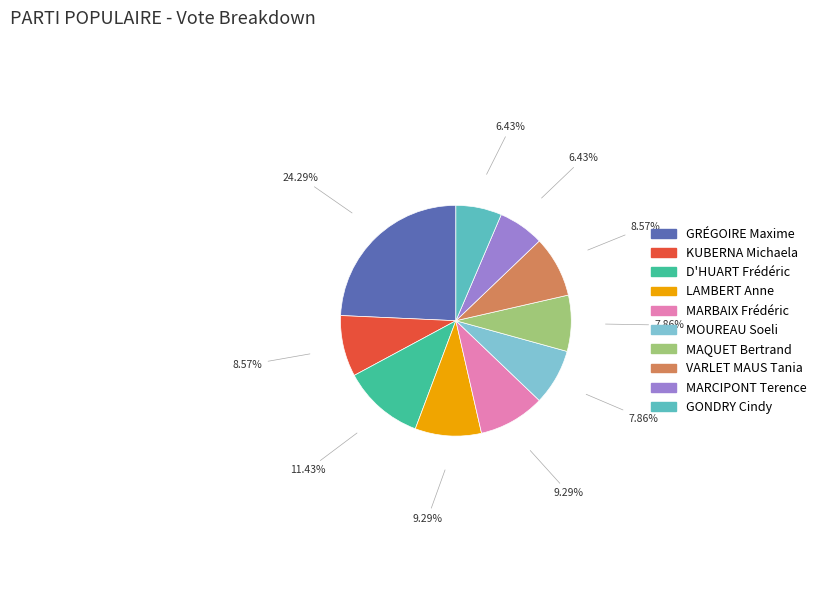

The MOUREAU Soeli slice represents 1% of the pie. True or false?

False